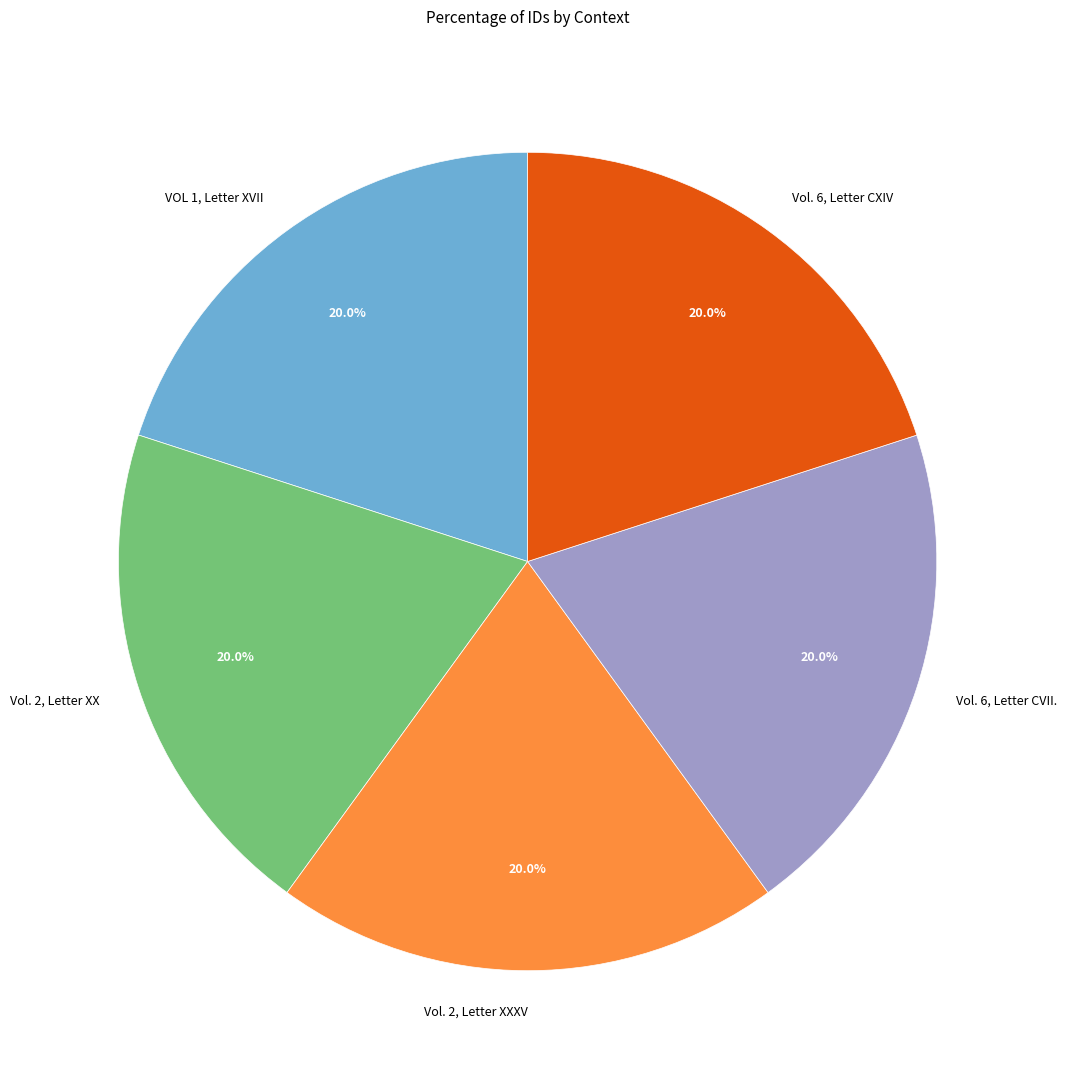

What is the ratio of the value at VOL 1, Letter XVII to the value at Vol. 6, Letter CVII.?

1.0